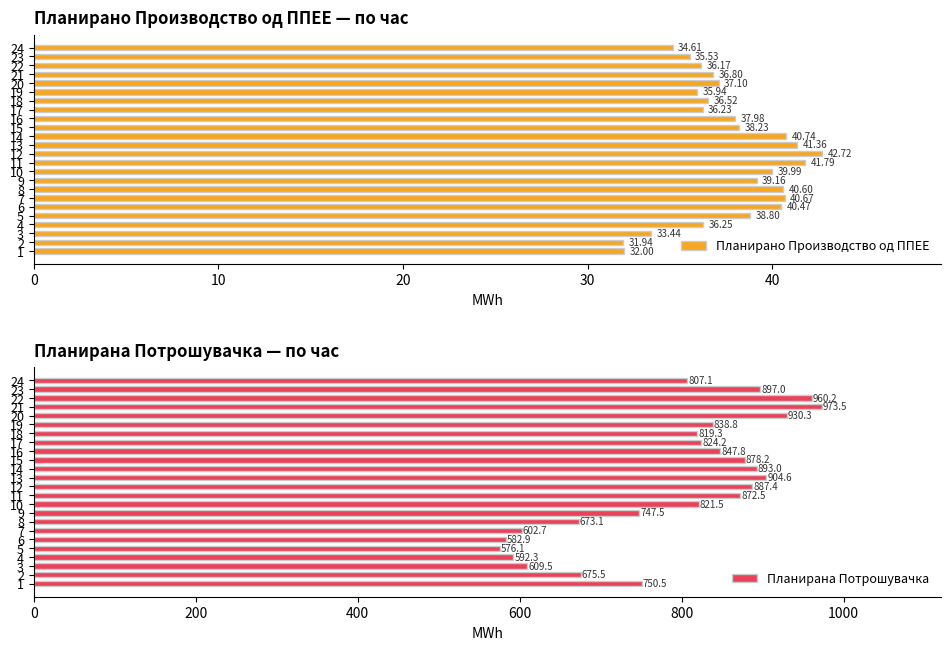

What is the minimum value for Планирано Производство од ППЕЕ?

31.9